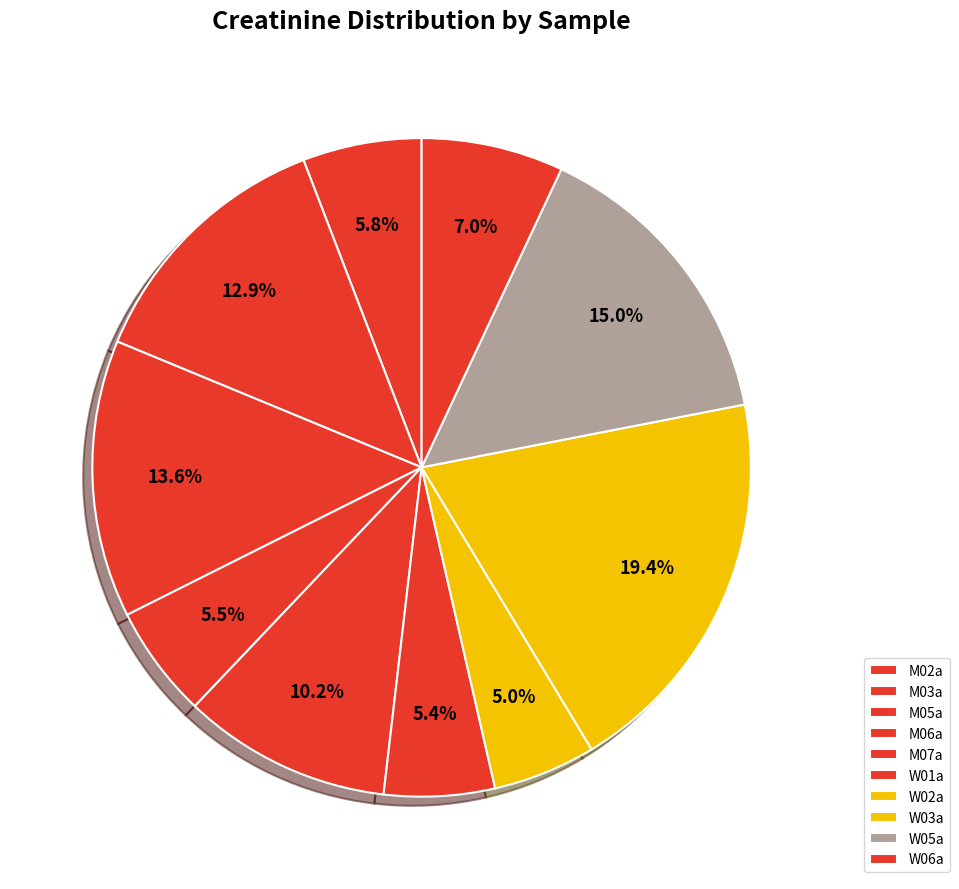

Count the number of slices in the pie.

10